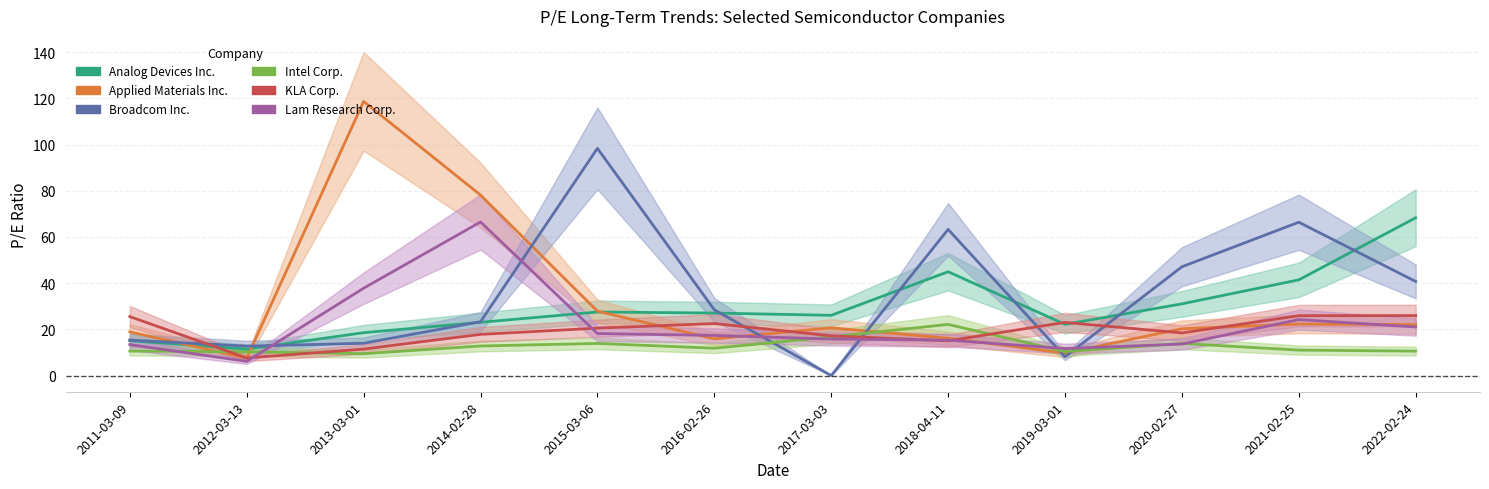

True or false: Lam Research Corp. has more than 2 interior local peaks.

False